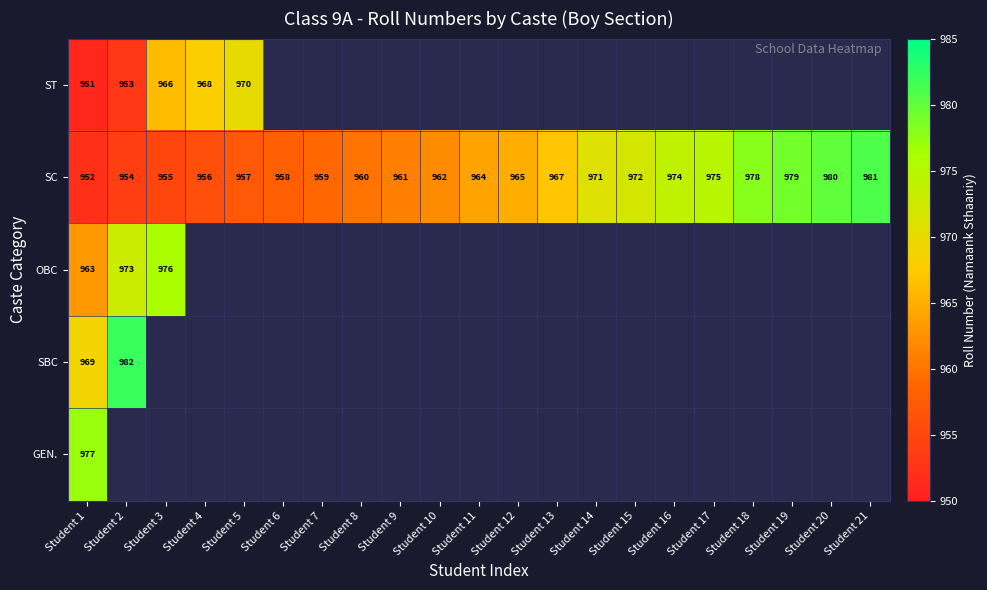

What is the spread (max minus min) of values at Student 1?

26